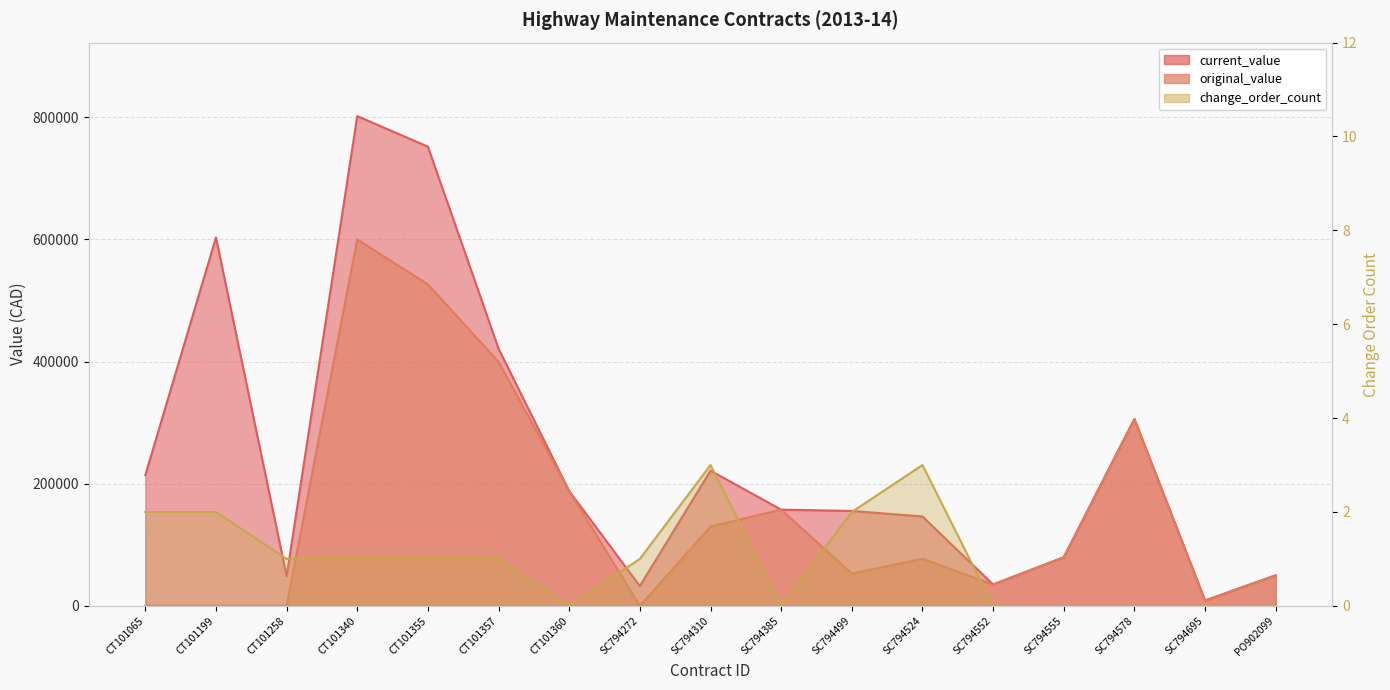

What is the difference between the original_value values at SC794555 and SC794499?

26740.0